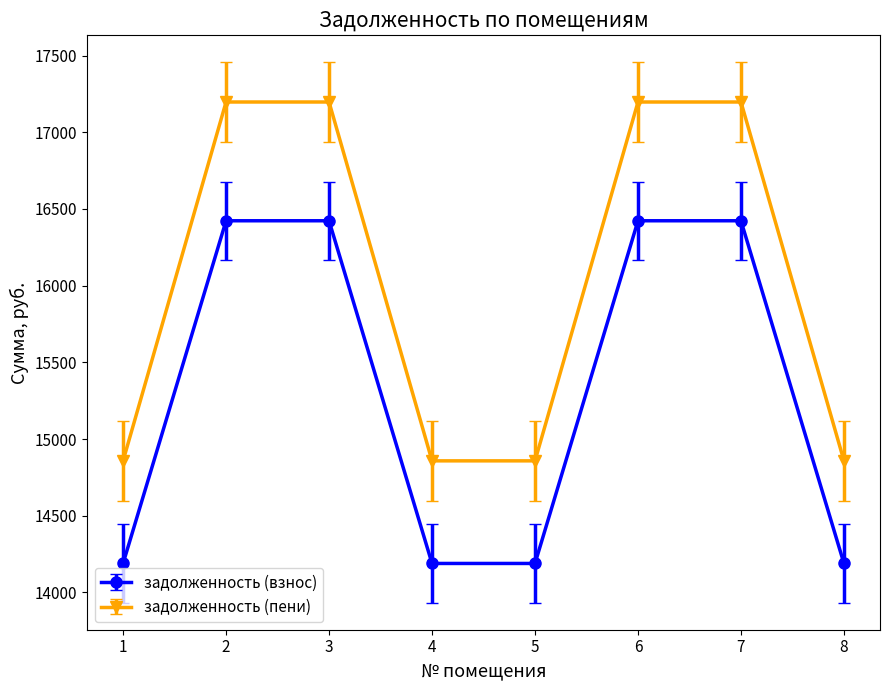

How many lines are shown in the chart?

2